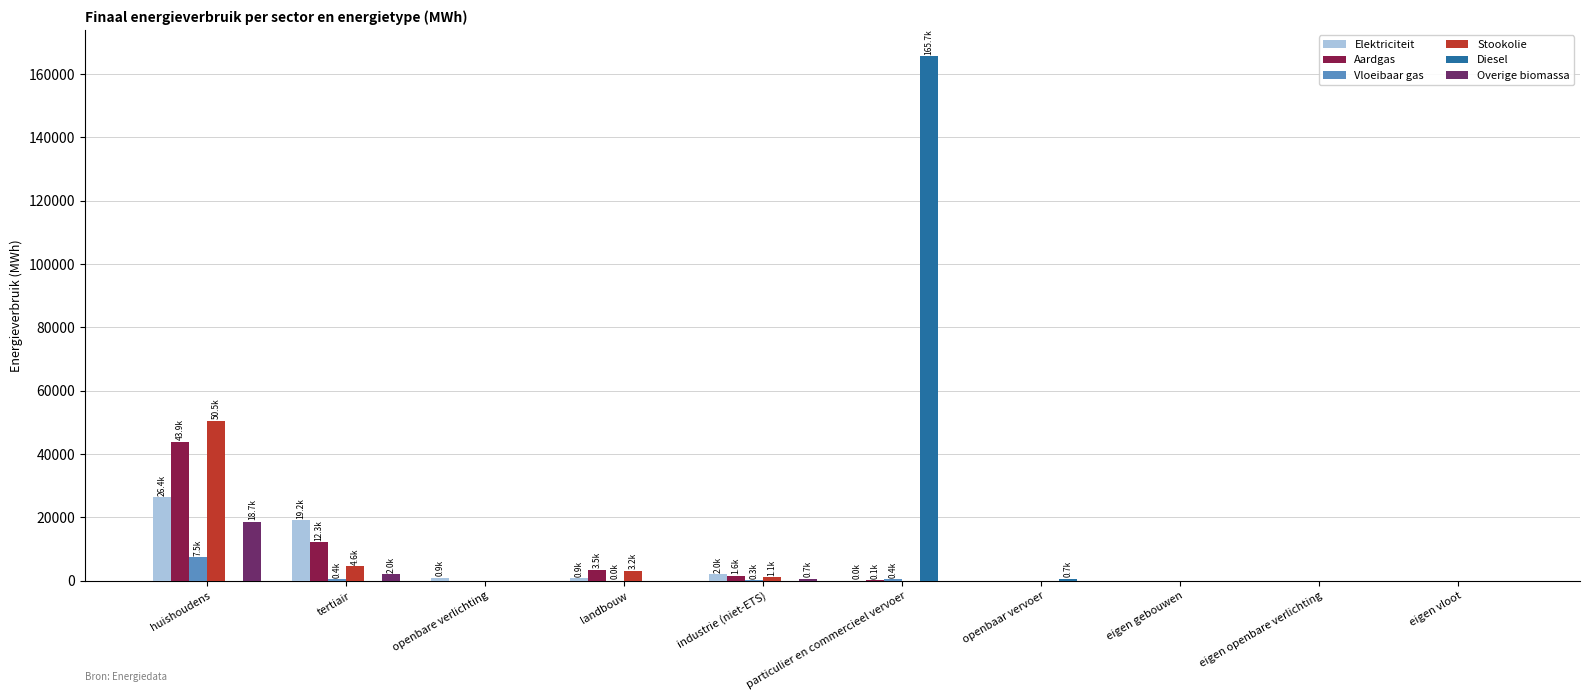

What is the sum of all Stookolie values?

59396.8